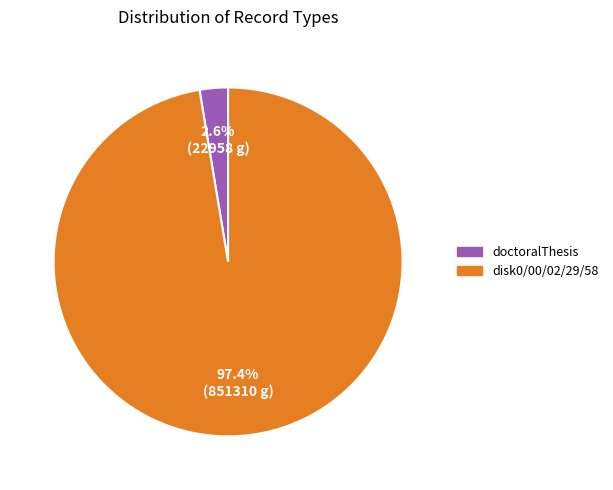

The disk0/00/02/29/58 slice represents 97% of the pie. True or false?

True